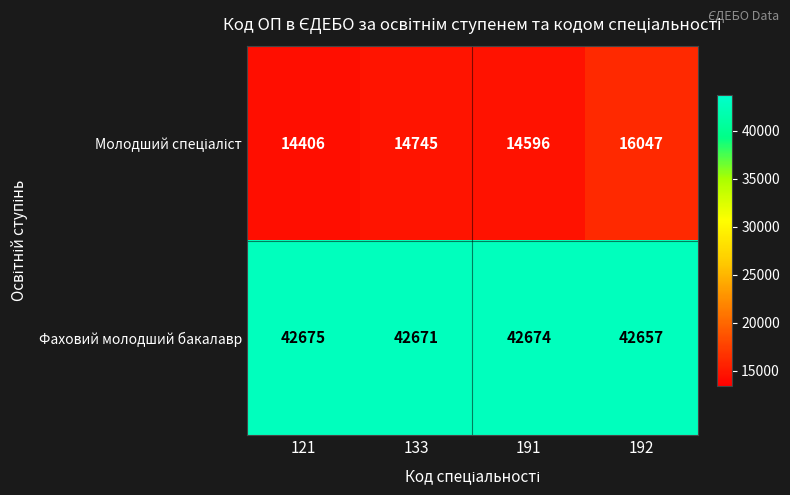

The value of Фаховий молодший бакалавр at 133 is 42671. True or false?

True